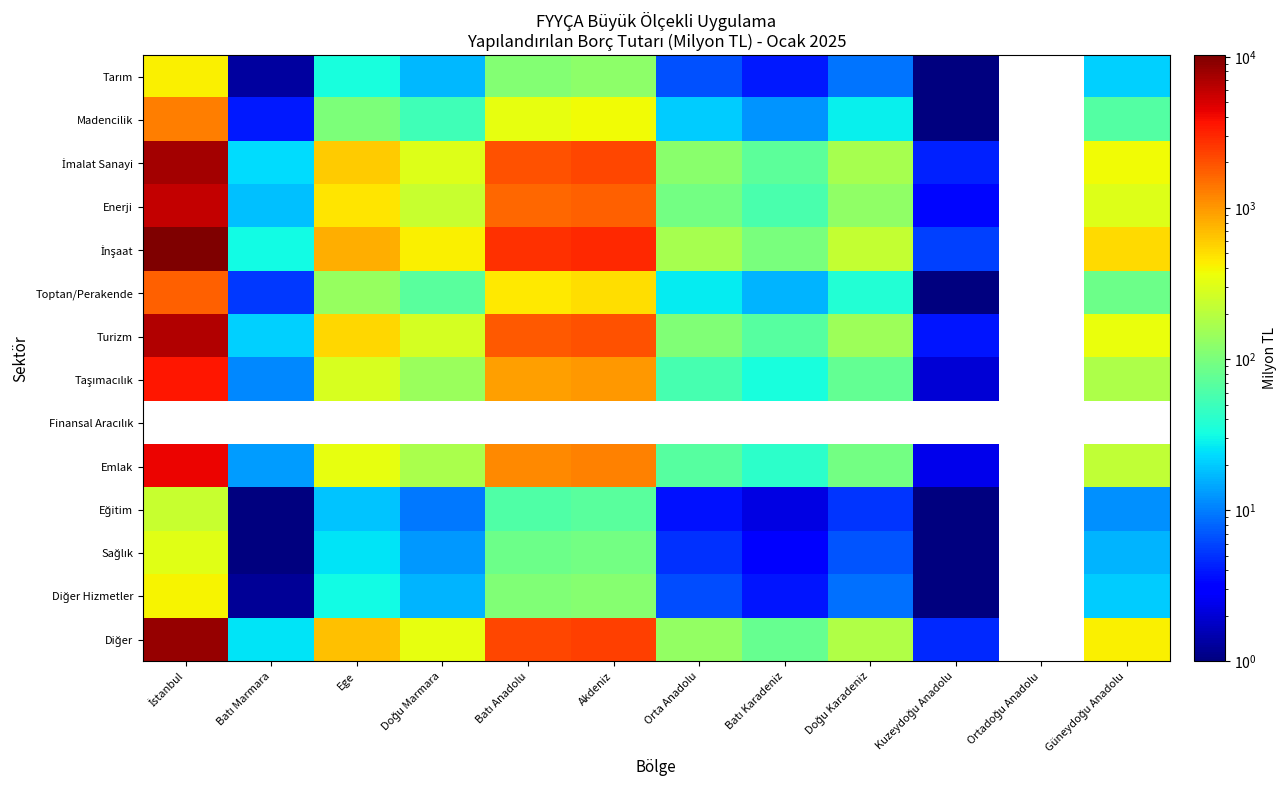

Is it true that Taşımacılık equals 254.7 at Doğu Marmara?

False